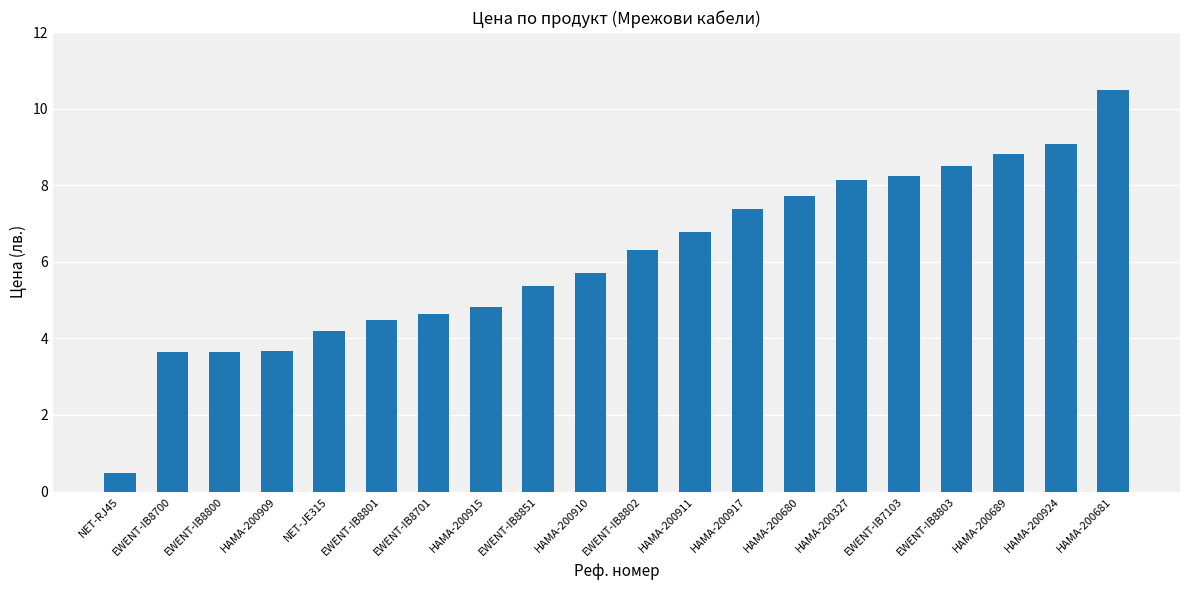

At which category does the chart reach its minimum across all series?

NET-RJ45